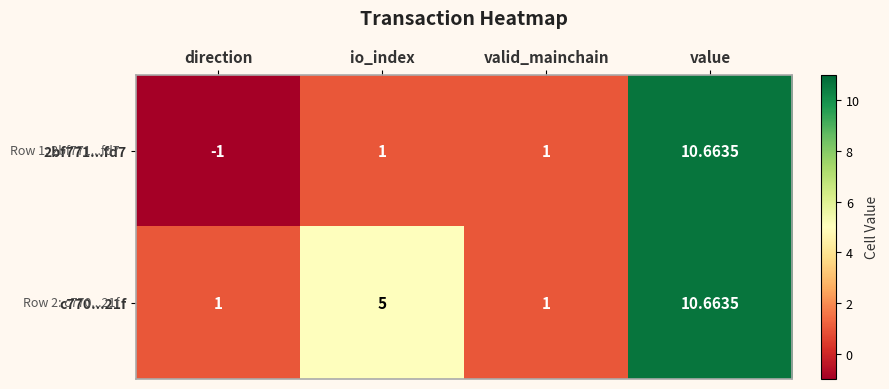

Where is c770...21f nearest to the value 5?

io_index